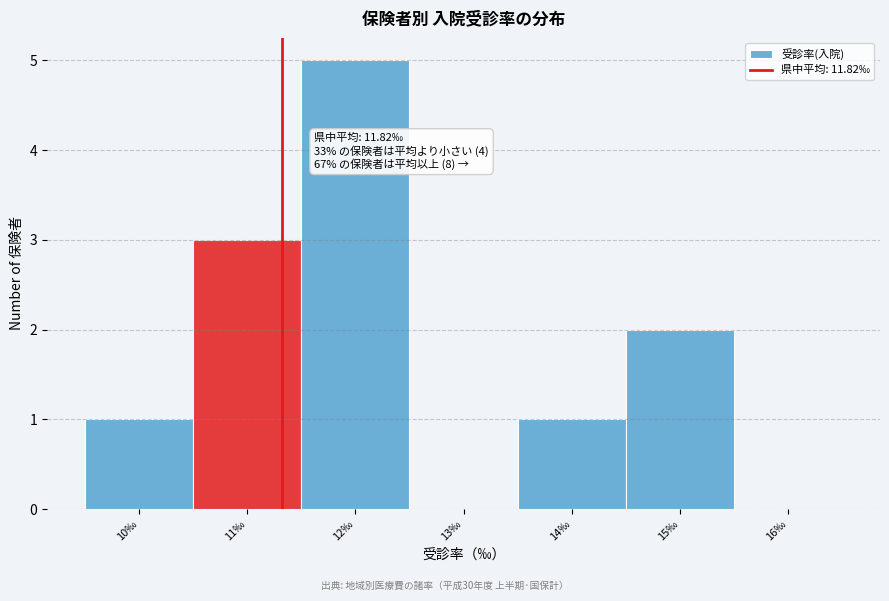

Reading right to left, list all the values displayed in this chart.

16‰=0	15‰=2	14‰=1	13‰=0	12‰=5	11‰=3	10‰=1